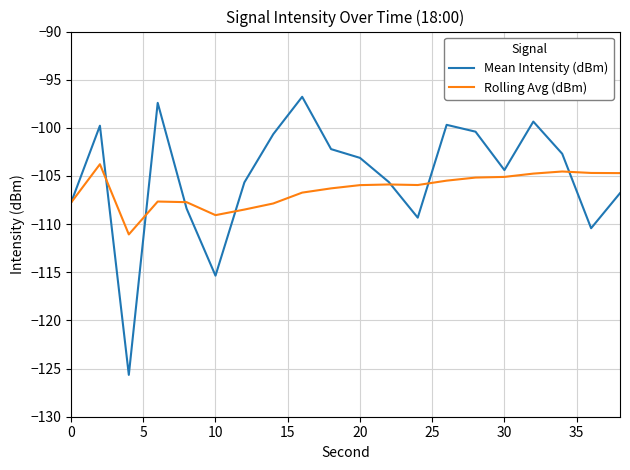

What is the highest value of the Rolling Avg (dBm) series?

-103.8